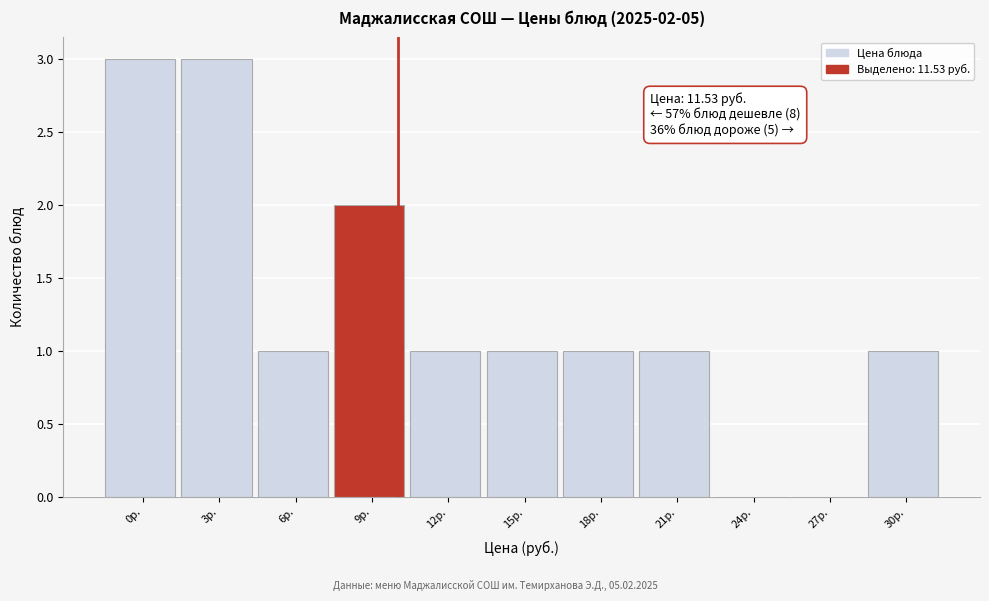

Reading left to right, transcribe all the data shown in this chart.

0р.=3	3р.=3	6р.=1	9р.=2	12р.=1	15р.=1	18р.=1	21р.=1	24р.=0	27р.=0	30р.=1